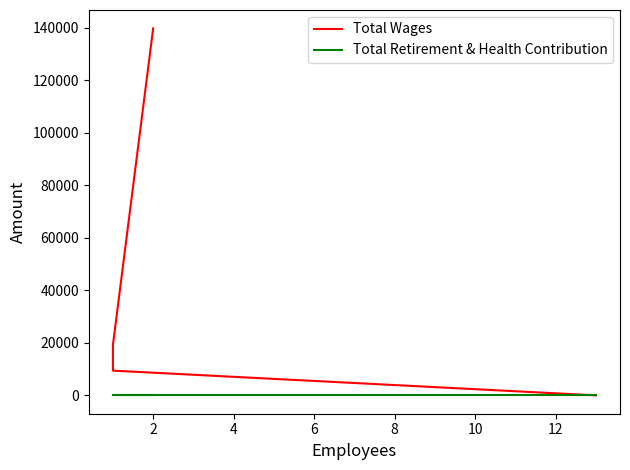

Rank the series by their average value, from lowest to highest.

Total Retirement & Health Contribution, Total Wages